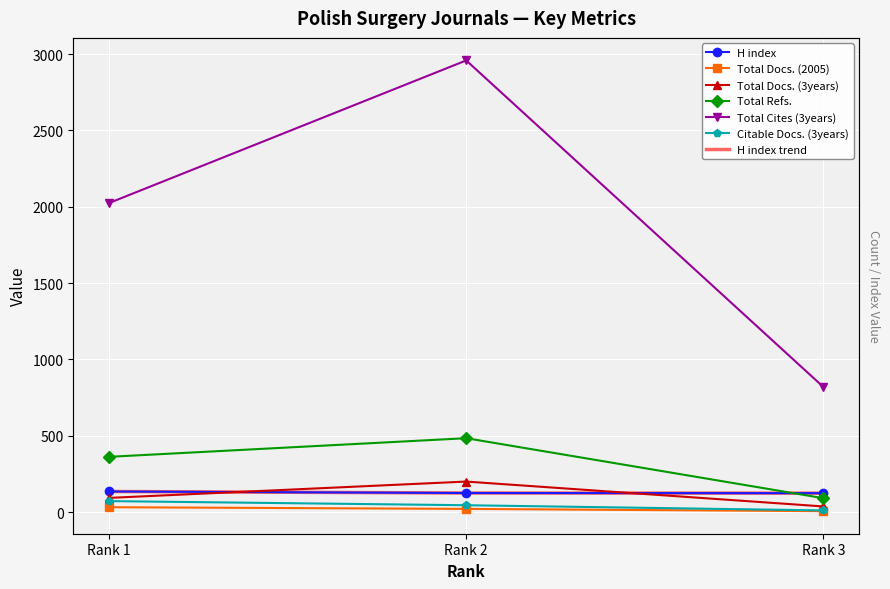

The Total Cites (3years) series shows 747 at Rank 1. True or false?

False